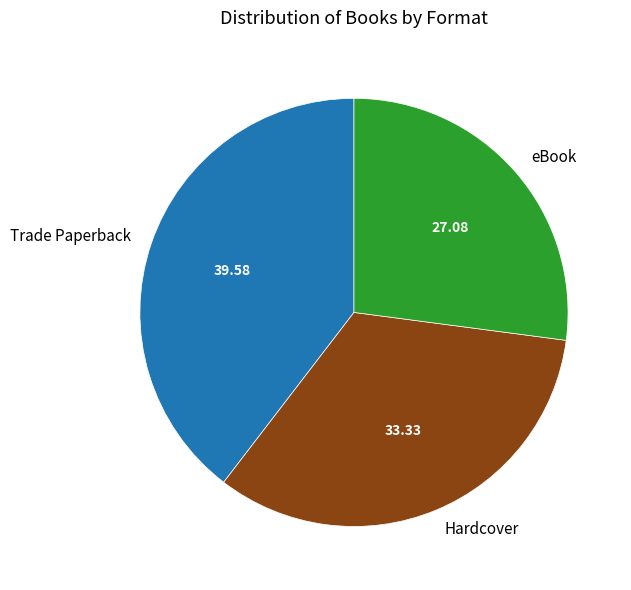

What is the largest slice in the pie chart?

Trade Paperback